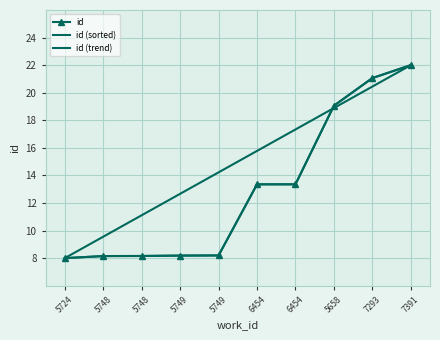

Reading left to right, extract all data points from this chart.

id: 5724=8.0	5748=8.2	5748=8.2	5749=8.2	5749=8.2	6454=13.4	6454=13.4	5658=19.1	7293=21.1	7391=22.0
id (sorted): 5724=8.0	5748=8.2	5748=8.2	5749=8.2	5749=8.2	6454=13.4	6454=13.4	5658=19.1	7293=21.1	7391=22.0
id (trend): 5724=8.0	5748=9.6	5748=11.1	5749=12.7	5749=14.2	6454=15.8	6454=17.3	5658=18.9	7293=20.4	7391=22.0